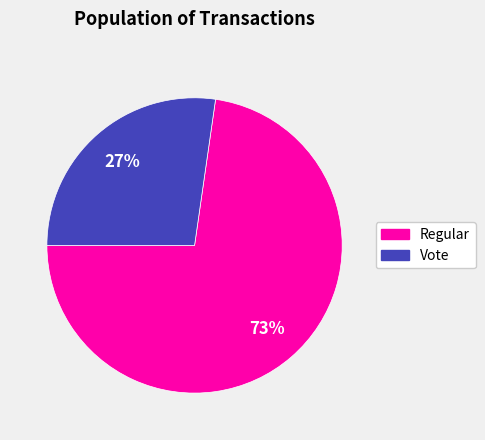

The Vote slice represents 27% of the pie. True or false?

True